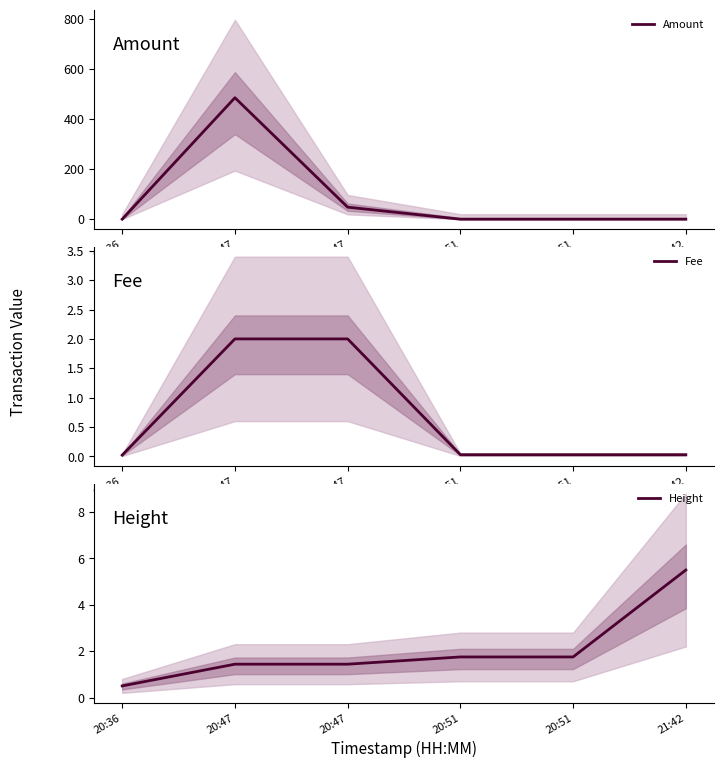

How many data points in Height are less than 1?

1